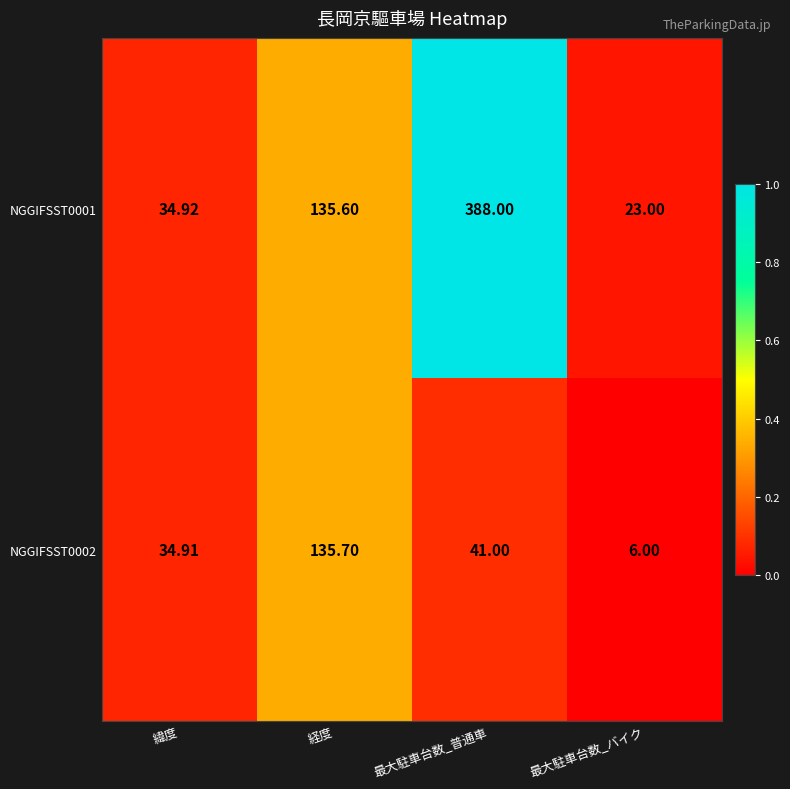

Where is NGGIFSST0002 nearest to the value 70?

最大駐車台数_普通車